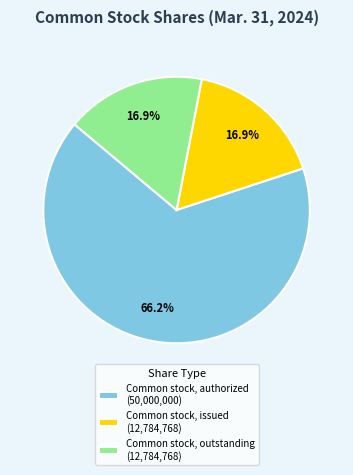

To the nearest percent, what portion does Common stock, outstanding represent?

17%